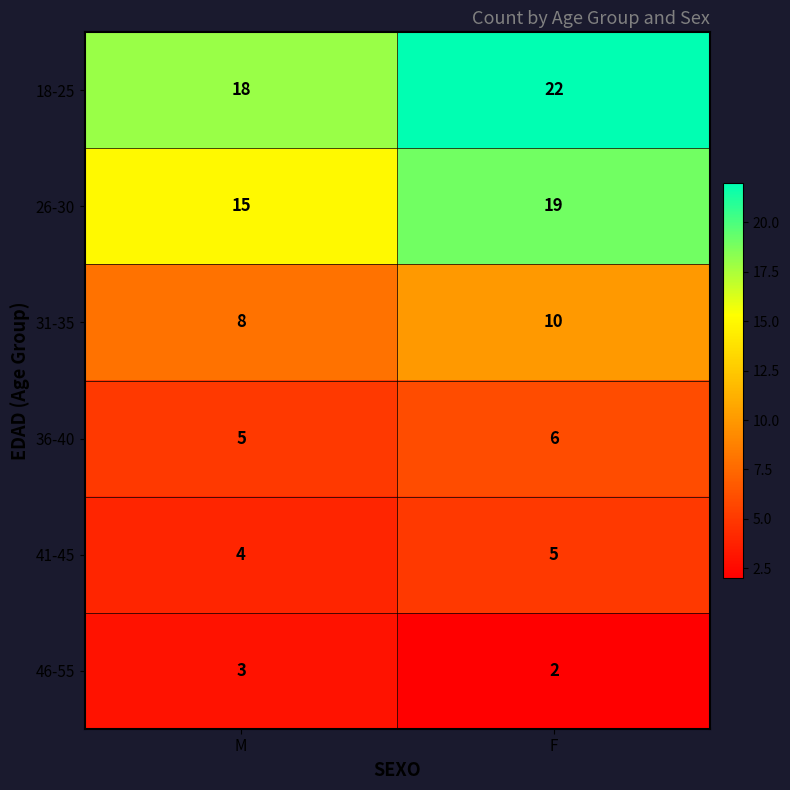

What is the spread (max minus min) of values at F?

20